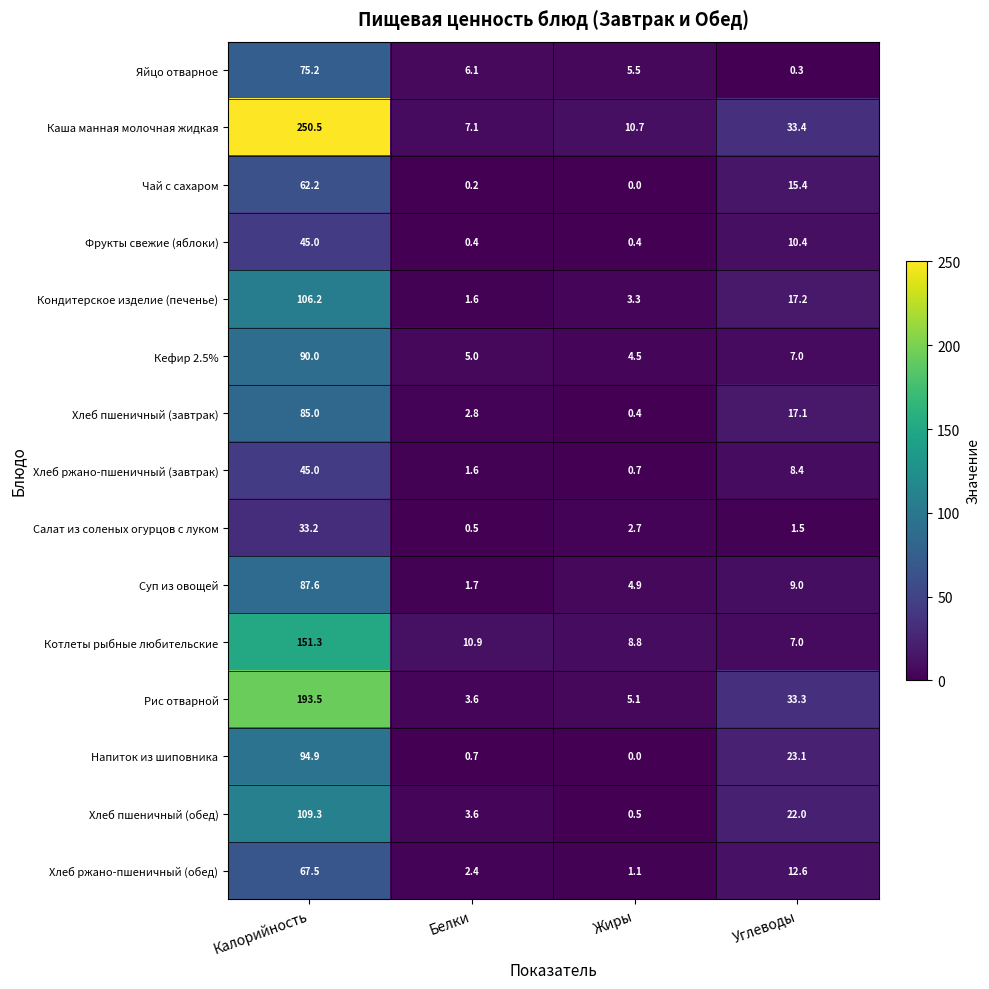

What is the approximate value of Каша манная молочная жидкая at Белки?

7.1